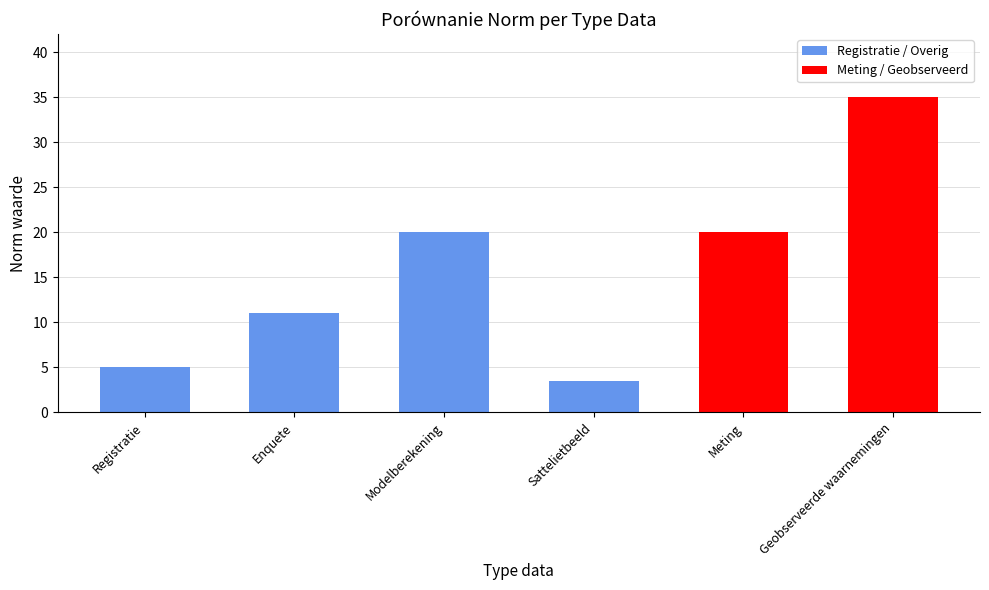

How many data points does each series have?

6